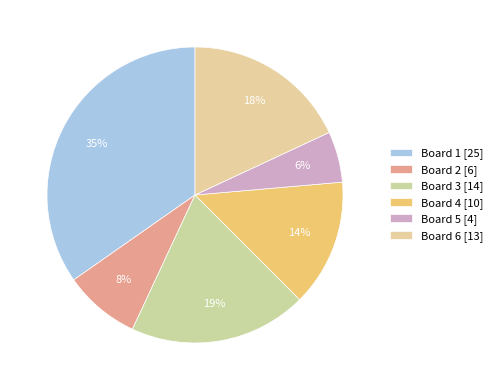

How many segments does this pie chart have?

6